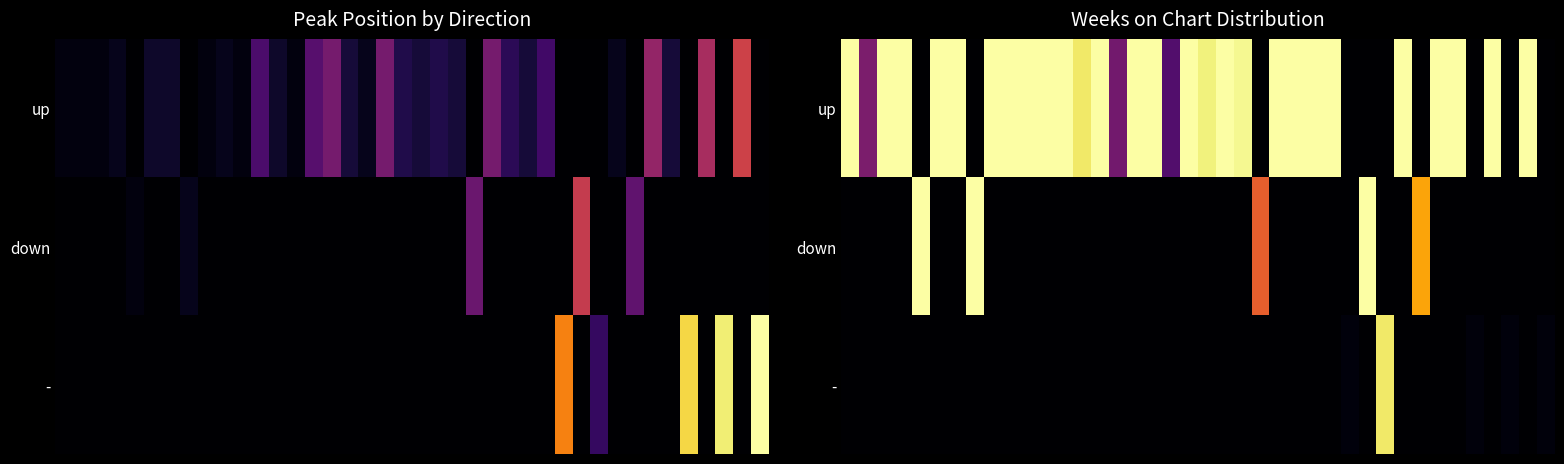

At which category does the chart reach its minimum across all series?

4